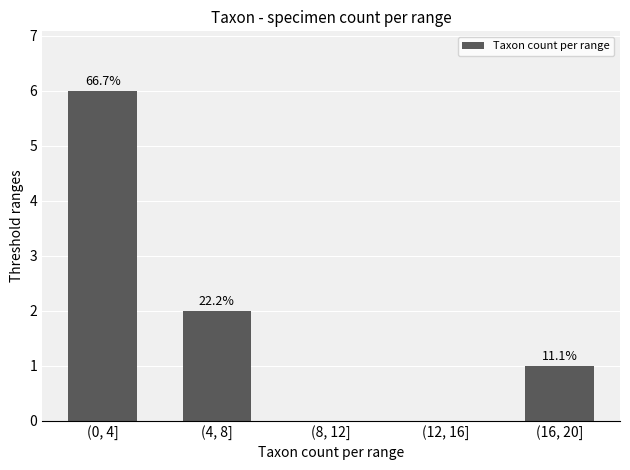

Are the bars horizontal?

No